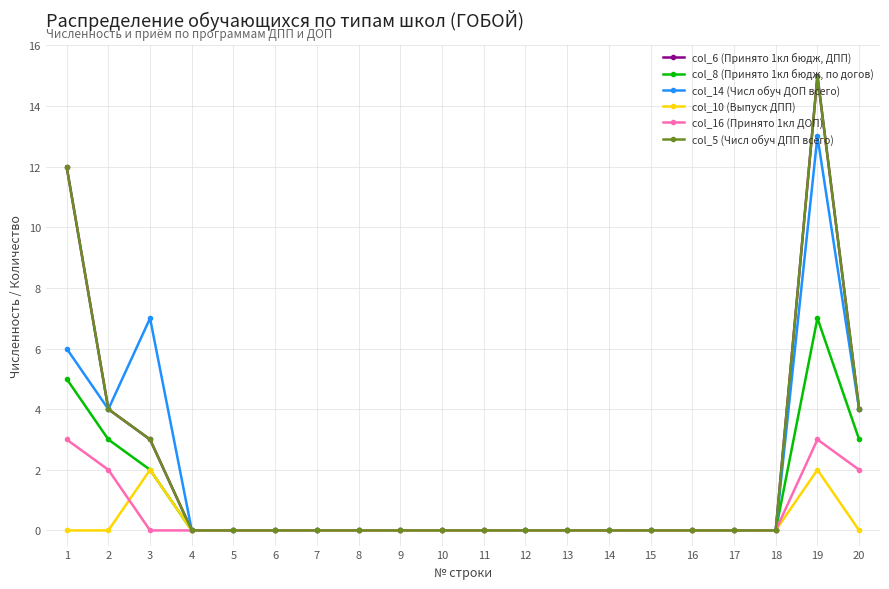

At which label does col_5 (Числ обуч ДПП всего) reach its peak?

19